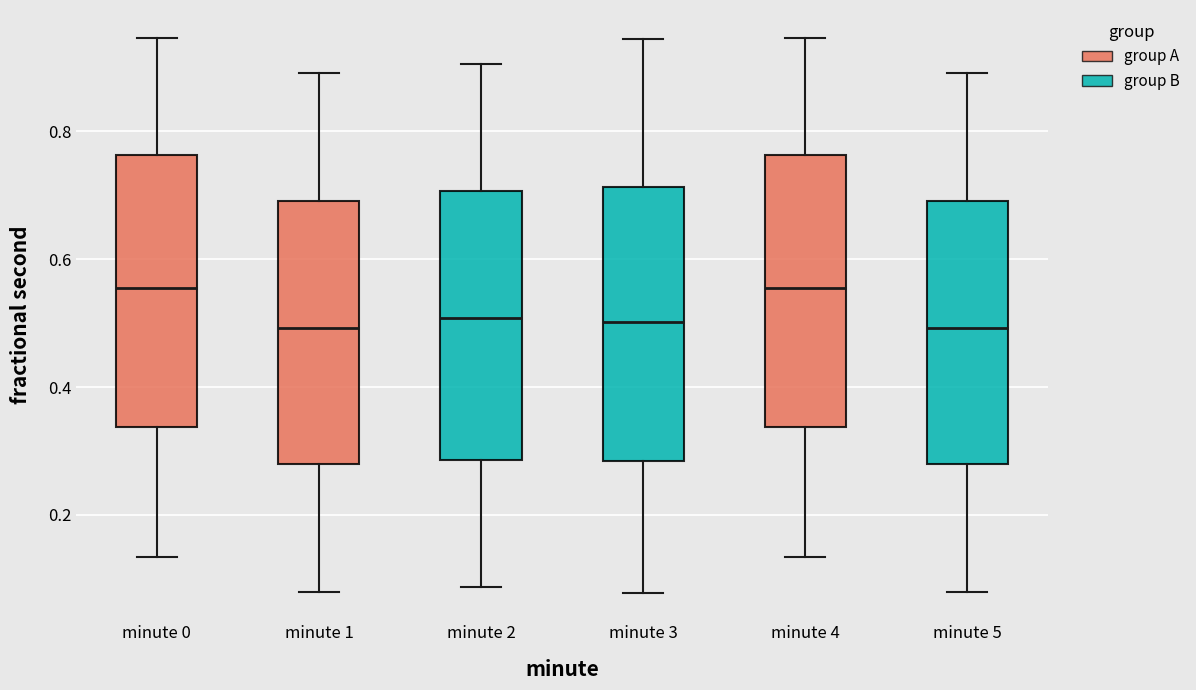

Reading left to right, transcribe this box plot: for each box, give where its median line is, the range the box spans, and where its two whiskers end, as read against the y-axis. The values are not printed on the chart, so give them approximately, as read against the axis.

minute 0: median 0.56, box 0.34 to 0.76, whiskers 0.14 to 0.94
minute 1: median 0.50, box 0.28 to 0.70, whiskers 0.08 to 0.90
minute 2: median 0.50, box 0.28 to 0.70, whiskers 0.08 to 0.90
minute 3: median 0.50, box 0.28 to 0.72, whiskers 0.08 to 0.94
minute 4: median 0.56, box 0.34 to 0.76, whiskers 0.14 to 0.94
minute 5: median 0.50, box 0.28 to 0.70, whiskers 0.08 to 0.90